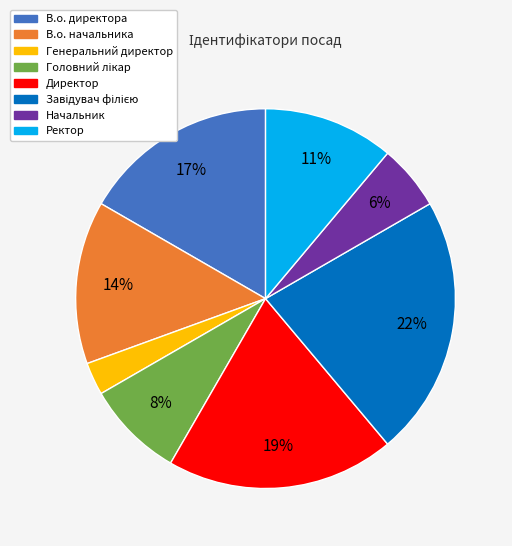

To the nearest percent, what portion does В.о. начальника represent?

14%